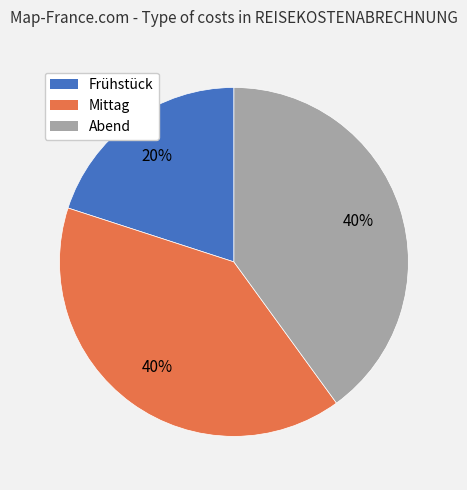

The Mittag slice represents 49% of the pie. True or false?

False